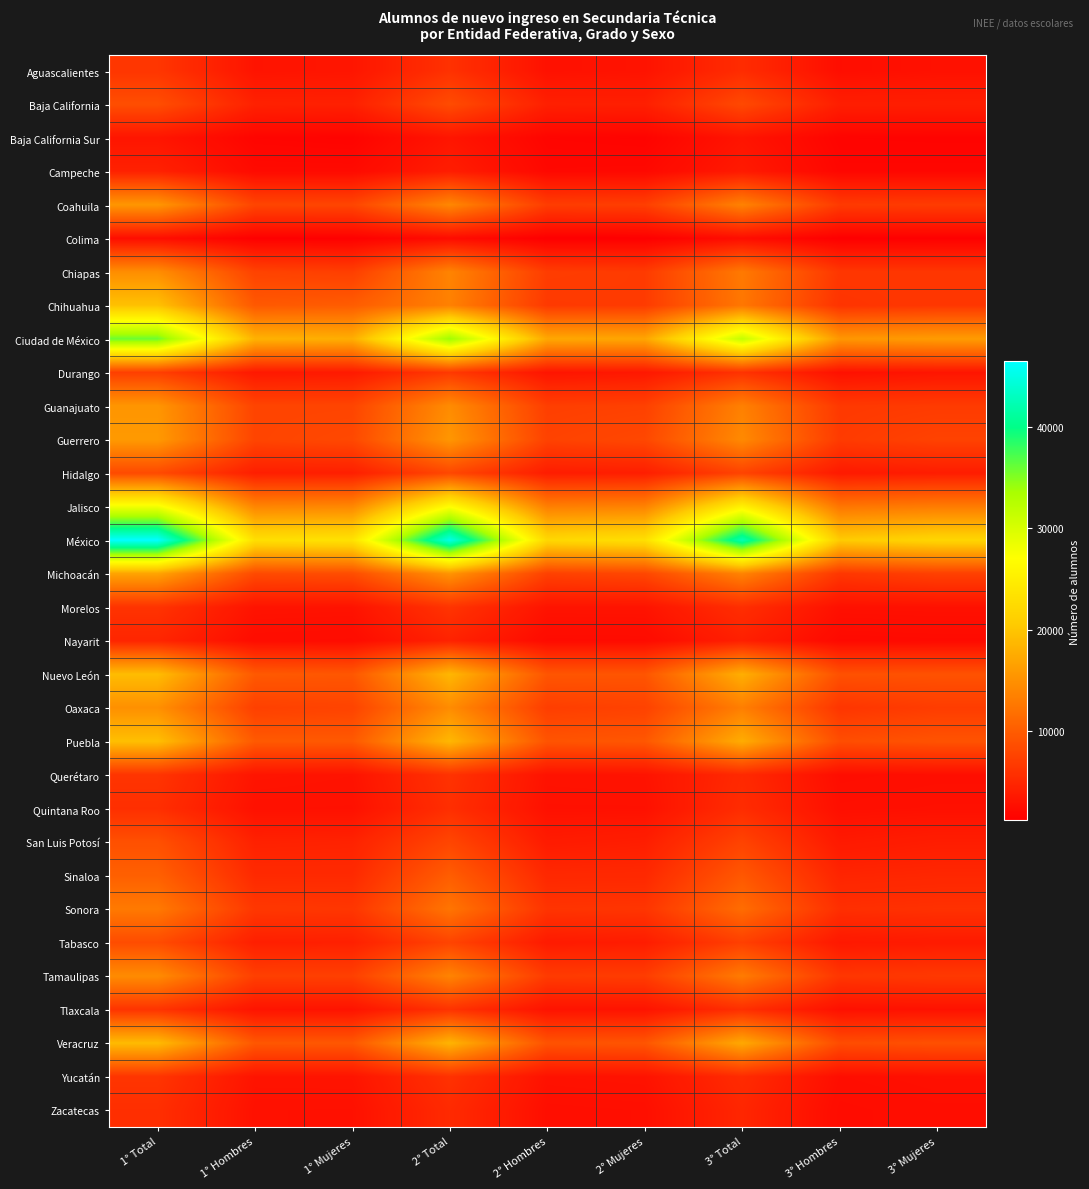

Reading left to right, extract all data points from this chart.

Aguascalientes: 1° Total=6310	1° Hombres=3074	1° Mujeres=3236	2° Total=5876	2° Hombres=2840	2° Mujeres=3036	3° Total=5389	3° Hombres=2549	3° Mujeres=2840
Baja California: 1° Total=8618	1° Hombres=4352	1° Mujeres=4266	2° Total=8404	2° Hombres=4230	2° Mujeres=4174	3° Total=8157	3° Hombres=4085	3° Mujeres=4072
Baja California Sur: 1° Total=3192	1° Hombres=1660	1° Mujeres=1532	2° Total=3206	2° Hombres=1666	2° Mujeres=1540	3° Total=3118	3° Hombres=1586	3° Mujeres=1532
Campeche: 1° Total=4354	1° Hombres=2188	1° Mujeres=2166	2° Total=3969	2° Hombres=1956	2° Mujeres=2013	3° Total=3650	3° Hombres=1813	3° Mujeres=1837
Coahuila: 1° Total=15532	1° Hombres=7748	1° Mujeres=7784	2° Total=14085	2° Hombres=6956	2° Mujeres=7129	3° Total=13620	3° Hombres=6732	3° Mujeres=6888
Colima: 1° Total=2507	1° Hombres=1232	1° Mujeres=1275	2° Total=2321	2° Hombres=1138	2° Mujeres=1183	3° Total=2429	3° Hombres=1159	3° Mujeres=1270
Chiapas: 1° Total=14670	1° Hombres=7529	1° Mujeres=7141	2° Total=13748	2° Hombres=6965	2° Mujeres=6783	3° Total=12760	3° Hombres=6401	3° Mujeres=6359
Chihuahua: 1° Total=19618	1° Hombres=9627	1° Mujeres=9991	2° Total=13481	2° Hombres=6667	2° Mujeres=6814	3° Total=12513	3° Hombres=6070	3° Mujeres=6443
Ciudad de México: 1° Total=35912	1° Hombres=18167	1° Mujeres=17745	2° Total=34144	2° Hombres=17175	2° Mujeres=16969	3° Total=31591	3° Hombres=15562	3° Mujeres=16029
Durango: 1° Total=7185	1° Hombres=3503	1° Mujeres=3682	2° Total=6635	2° Hombres=3173	2° Mujeres=3462	3° Total=6006	3° Hombres=2815	3° Mujeres=3191
Guanajuato: 1° Total=15450	1° Hombres=7703	1° Mujeres=7747	2° Total=14509	2° Hombres=7152	2° Mujeres=7357	3° Total=13453	3° Hombres=6624	3° Mujeres=6829
Guerrero: 1° Total=15837	1° Hombres=7736	1° Mujeres=8101	2° Total=15511	2° Hombres=7491	2° Mujeres=8020	3° Total=14290	3° Hombres=6811	3° Mujeres=7479
Hidalgo: 1° Total=8228	1° Hombres=4085	1° Mujeres=4143	2° Total=7993	2° Hombres=3928	2° Mujeres=4065	3° Total=7588	3° Hombres=3665	3° Mujeres=3923
Jalisco: 1° Total=28010	1° Hombres=13904	1° Mujeres=14106	2° Total=26913	2° Hombres=13292	2° Mujeres=13621	3° Total=25422	3° Hombres=12425	3° Mujeres=12997
México: 1° Total=46513	1° Hombres=23069	1° Mujeres=23444	2° Total=45192	2° Hombres=22116	2° Mujeres=23076	3° Total=42435	3° Hombres=20568	3° Mujeres=21867
Michoacán: 1° Total=16769	1° Hombres=8232	1° Mujeres=8537	2° Total=15278	2° Hombres=7350	2° Mujeres=7928	3° Total=13711	3° Hombres=6403	3° Mujeres=7308
Morelos: 1° Total=6052	1° Hombres=3057	1° Mujeres=2995	2° Total=6143	2° Hombres=3068	2° Mujeres=3075	3° Total=5600	3° Hombres=2772	3° Mujeres=2828
Nayarit: 1° Total=4736	1° Hombres=2406	1° Mujeres=2330	2° Total=4485	2° Hombres=2226	2° Mujeres=2259	3° Total=4224	3° Hombres=2072	3° Mujeres=2152
Nuevo León: 1° Total=19150	1° Hombres=9705	1° Mujeres=9445	2° Total=18641	2° Hombres=9336	2° Mujeres=9305	3° Total=17825	3° Hombres=8859	3° Mujeres=8966
Oaxaca: 1° Total=14899	1° Hombres=7272	1° Mujeres=7627	2° Total=14515	2° Hombres=7061	2° Mujeres=7454	3° Total=13248	3° Hombres=6304	3° Mujeres=6944
Puebla: 1° Total=19402	1° Hombres=9734	1° Mujeres=9668	2° Total=18682	2° Hombres=9193	2° Mujeres=9489	3° Total=17636	3° Hombres=8553	3° Mujeres=9083
Querétaro: 1° Total=6144	1° Hombres=3140	1° Mujeres=3004	2° Total=5980	2° Hombres=2964	2° Mujeres=3016	3° Total=5122	3° Hombres=2517	3° Mujeres=2605
Quintana Roo: 1° Total=5632	1° Hombres=2831	1° Mujeres=2801	2° Total=5607	2° Hombres=2802	2° Mujeres=2805	3° Total=5418	3° Hombres=2666	3° Mujeres=2752
San Luis Potosí: 1° Total=8811	1° Hombres=4346	1° Mujeres=4465	2° Total=7821	2° Hombres=3766	2° Mujeres=4055	3° Total=7564	3° Hombres=3591	3° Mujeres=3973
Sinaloa: 1° Total=10332	1° Hombres=5168	1° Mujeres=5164	2° Total=10052	2° Hombres=5006	2° Mujeres=5046	3° Total=9528	3° Hombres=4672	3° Mujeres=4856
Sonora: 1° Total=12762	1° Hombres=6449	1° Mujeres=6313	2° Total=12325	2° Hombres=6112	2° Mujeres=6213	3° Total=11510	3° Hombres=5655	3° Mujeres=5855
Tabasco: 1° Total=8419	1° Hombres=4149	1° Mujeres=4270	2° Total=7661	2° Hombres=3729	2° Mujeres=3932	3° Total=7245	3° Hombres=3499	3° Mujeres=3746
Tamaulipas: 1° Total=14514	1° Hombres=7231	1° Mujeres=7283	2° Total=13770	2° Hombres=6818	2° Mujeres=6952	3° Total=12943	3° Hombres=6337	3° Mujeres=6606
Tlaxcala: 1° Total=6116	1° Hombres=3077	1° Mujeres=3039	2° Total=6013	2° Hombres=2991	2° Mujeres=3022	3° Total=5653	3° Hombres=2768	3° Mujeres=2885
Veracruz: 1° Total=19008	1° Hombres=9493	1° Mujeres=9515	2° Total=18363	2° Hombres=9057	2° Mujeres=9306	3° Total=17280	3° Hombres=8458	3° Mujeres=8822
Yucatán: 1° Total=6191	1° Hombres=3080	1° Mujeres=3111	2° Total=5896	2° Hombres=2901	2° Mujeres=2995	3° Total=5294	3° Hombres=2543	3° Mujeres=2751
Zacatecas: 1° Total=5637	1° Hombres=2829	1° Mujeres=2808	2° Total=5235	2° Hombres=2580	2° Mujeres=2655	3° Total=4818	3° Hombres=2313	3° Mujeres=2505